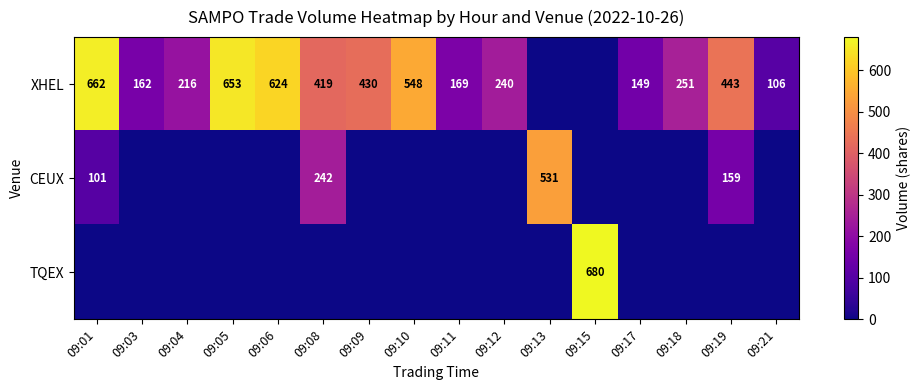

The value of CEUX at 09:13 is 531. True or false?

True